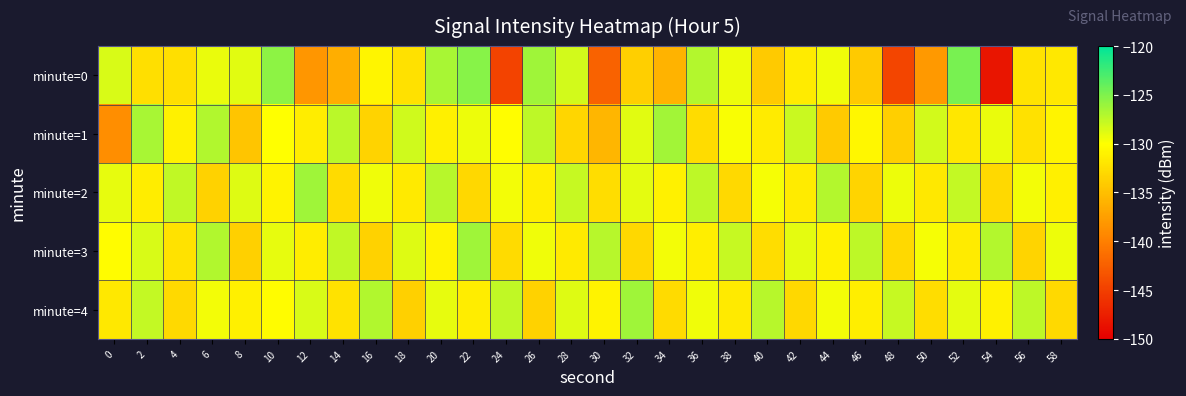

Reading left to right, extract all data points from this chart.

minute=0: 0=-128.5	2=-132.5	4=-132.5	6=-129.2	8=-128.8	10=-125.6	12=-138.3	14=-136.3	16=-130.8	18=-132.4	20=-126.6	22=-125.4	24=-144.7	26=-126.3	28=-128.3	30=-142.2	32=-133.7	34=-135.8	36=-127.1	38=-129.3	40=-134.2	42=-131.5	44=-129.5	46=-134.1	48=-144.6	50=-138.0	52=-124.8	54=-148.3	56=-132.1	58=-131.8
minute=1: 0=-138.8	2=-126.6	4=-131.1	6=-126.9	8=-134.5	10=-130.0	12=-131.4	14=-127.4	16=-133.4	18=-128.1	20=-131.2	22=-129.3	24=-130.1	26=-127.5	28=-133.2	30=-135.6	32=-128.9	34=-126.4	36=-132.7	38=-129.8	40=-131.5	42=-127.9	44=-134.1	46=-130.6	48=-133.8	50=-128.3	52=-131.9	54=-129.2	56=-132.4	58=-130.8
minute=2: 0=-129.1	2=-131.4	4=-127.6	6=-133.5	8=-128.7	10=-130.9	12=-126.3	14=-132.8	16=-129.4	18=-131.7	20=-127.2	22=-133.1	24=-129.6	26=-131.3	28=-127.8	30=-132.6	32=-129.0	34=-131.1	36=-127.4	38=-132.9	40=-129.7	42=-131.6	44=-127.1	46=-133.3	48=-129.3	50=-131.8	52=-127.7	54=-133.0	56=-129.5	58=-131.2
minute=3: 0=-130.2	2=-128.5	4=-132.3	6=-127.0	8=-133.7	10=-129.1	12=-131.4	14=-127.6	16=-133.5	18=-128.7	20=-130.9	22=-126.3	24=-132.8	26=-129.4	28=-131.7	30=-127.2	32=-133.1	34=-129.6	36=-131.3	38=-127.8	40=-132.6	42=-129.0	44=-131.1	46=-127.4	48=-132.9	50=-129.7	52=-131.6	54=-127.1	56=-133.3	58=-129.3
minute=4: 0=-131.8	2=-127.7	4=-133.0	6=-129.5	8=-131.2	10=-130.2	12=-128.5	14=-132.3	16=-127.0	18=-133.7	20=-129.1	22=-131.4	24=-127.6	26=-133.5	28=-128.7	30=-130.9	32=-126.3	34=-132.8	36=-129.4	38=-131.7	40=-127.2	42=-133.1	44=-129.6	46=-131.3	48=-127.8	50=-132.6	52=-129.0	54=-131.1	56=-127.4	58=-132.9